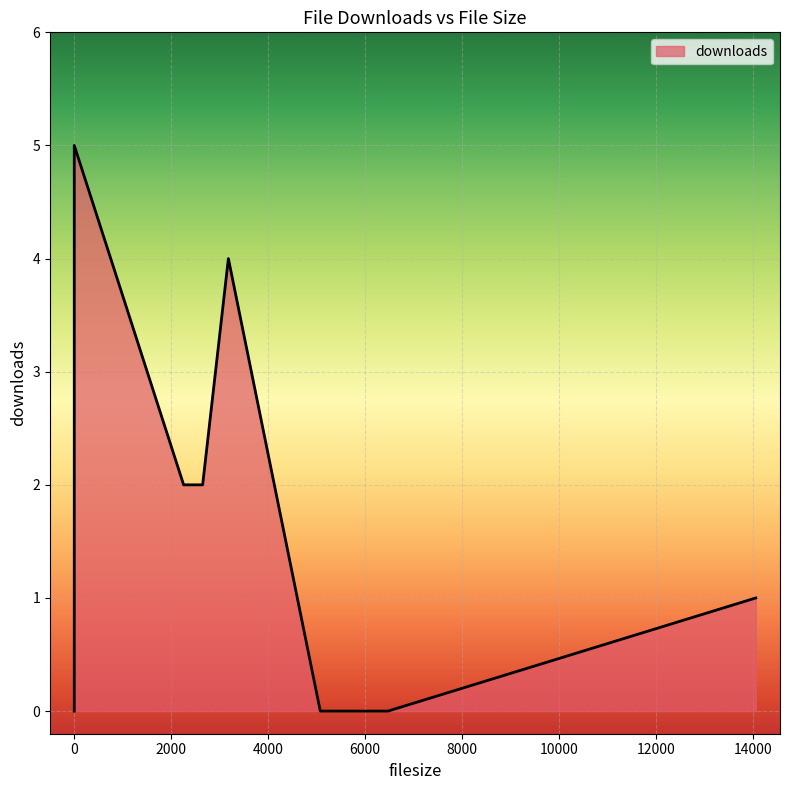

What is the change in value from 2256 to 6471?

-2